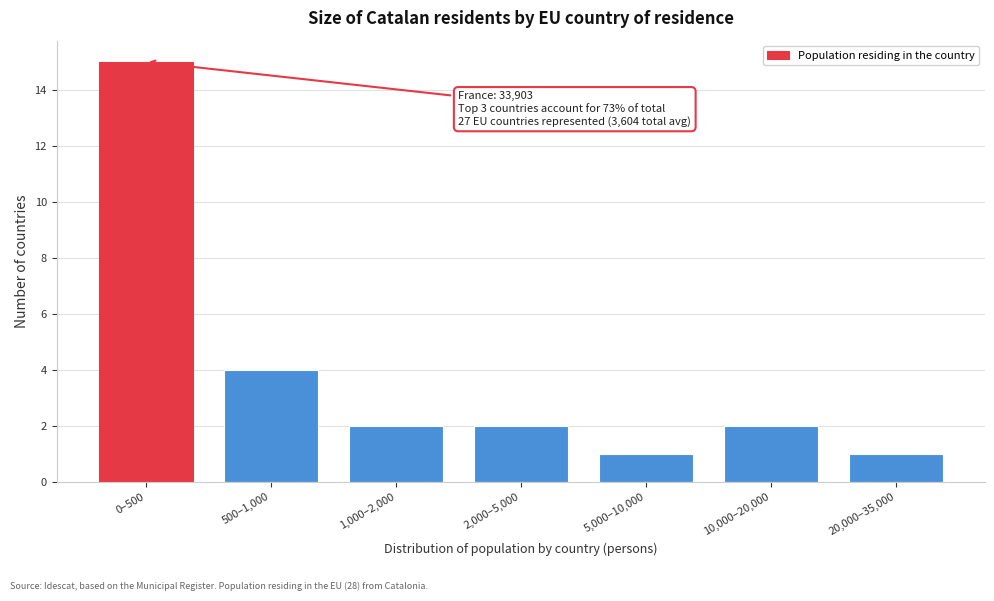

Reading left to right, extract all data points from this chart.

15	4	2	2	1	2	1